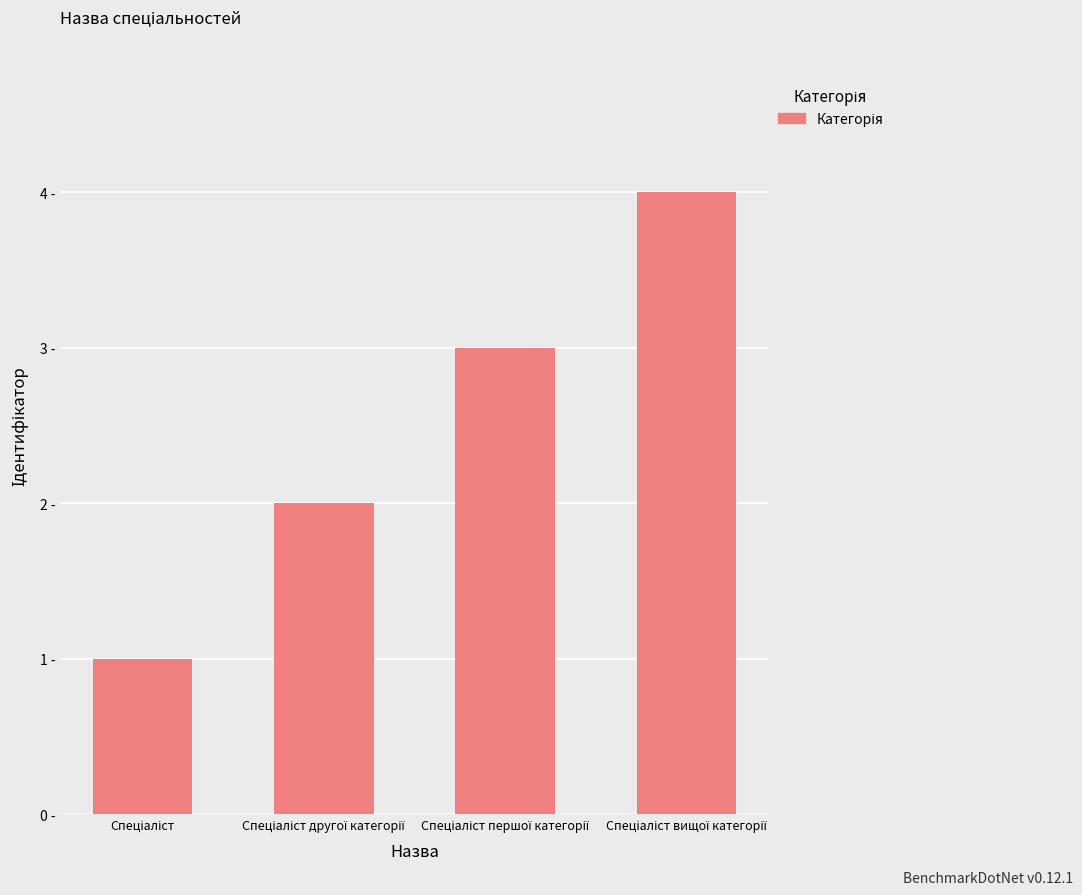

Approximately how many times larger is the value at Спеціаліст першої категорії compared to Спеціаліст другої категорії?

1.5